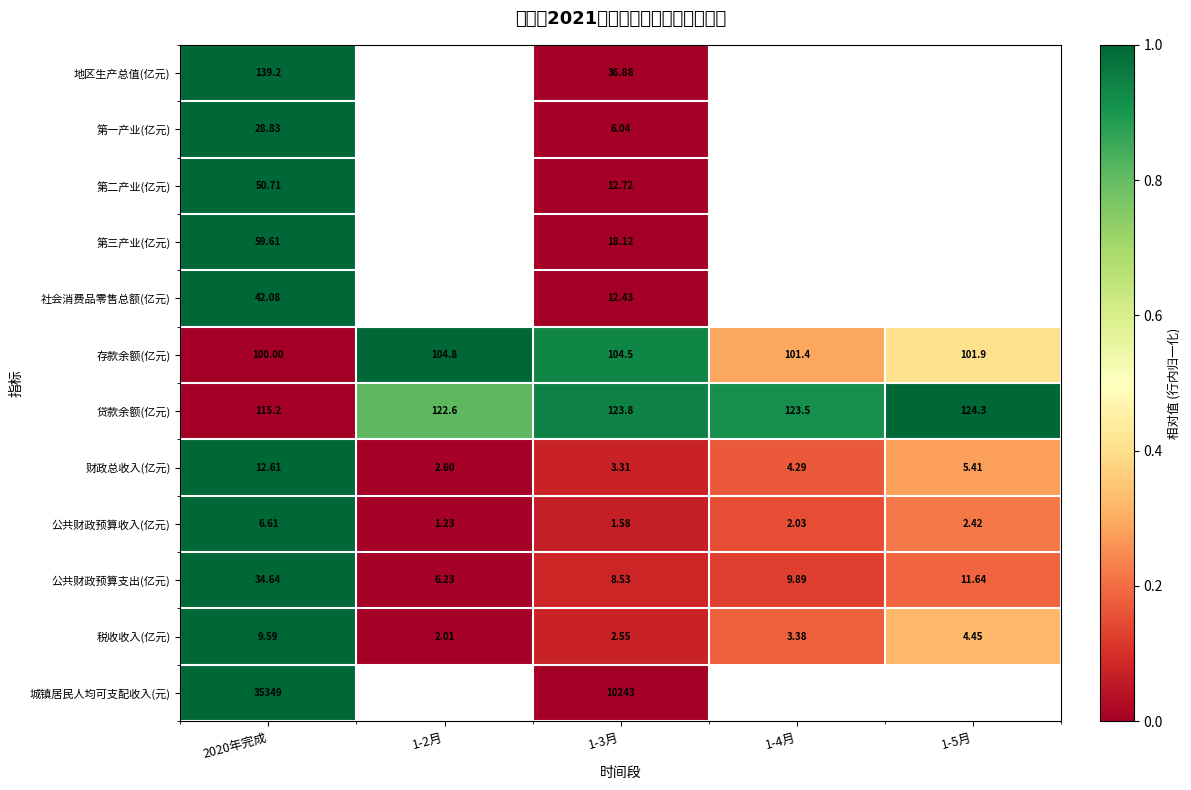

At how many categories does at least one series exceed 0?

5